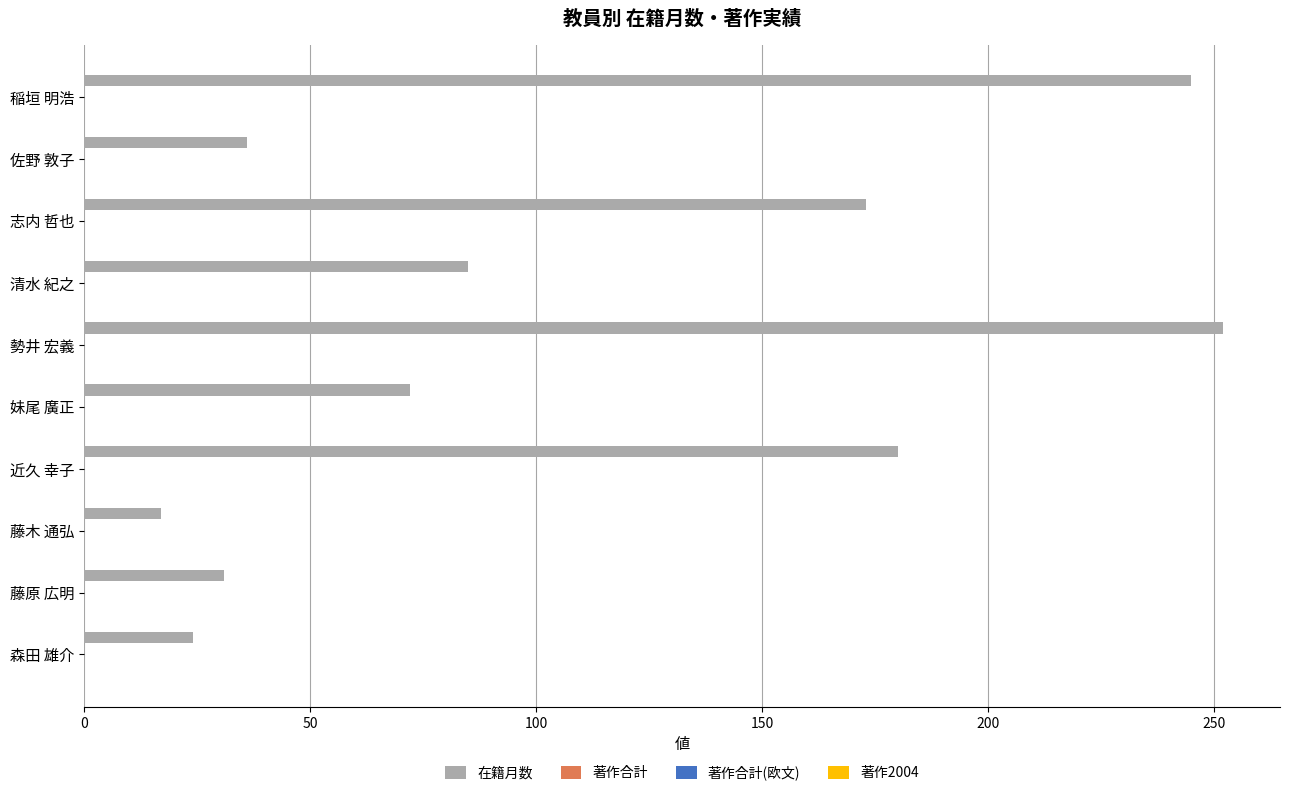

What is the value of the 6th bar from the top?

72